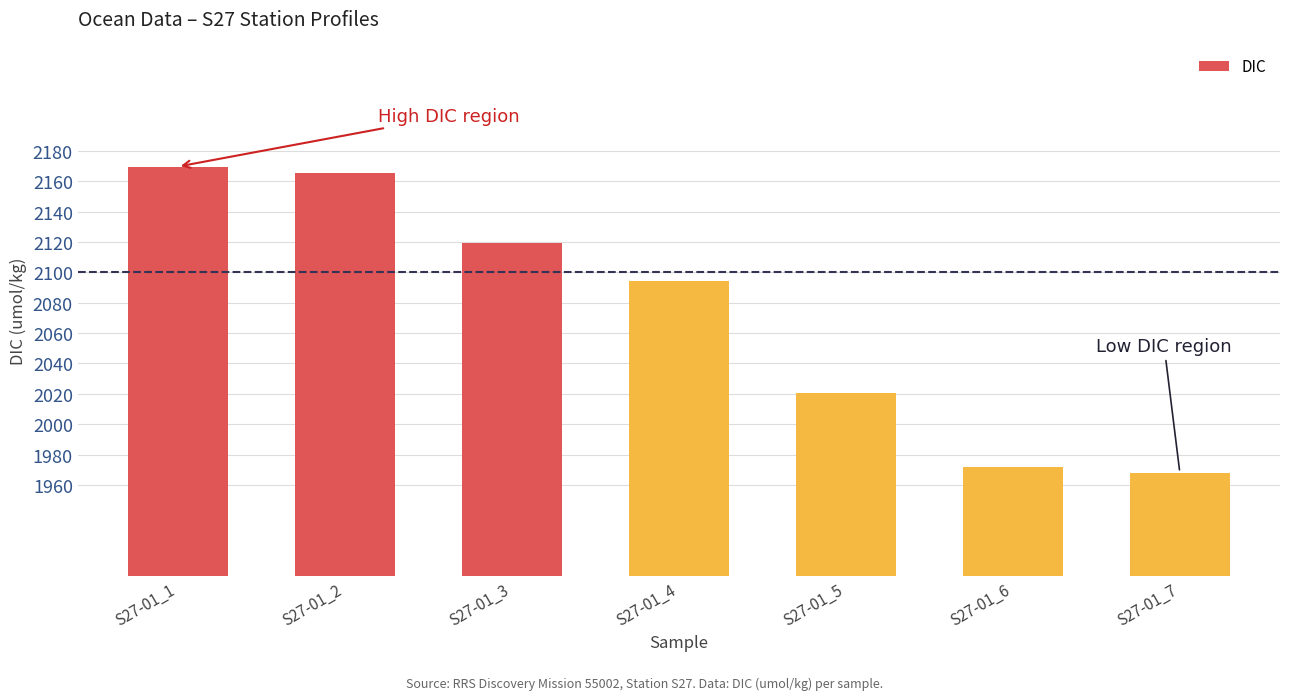

Which has a higher value, S27-01_4 or S27-01_2?

S27-01_2